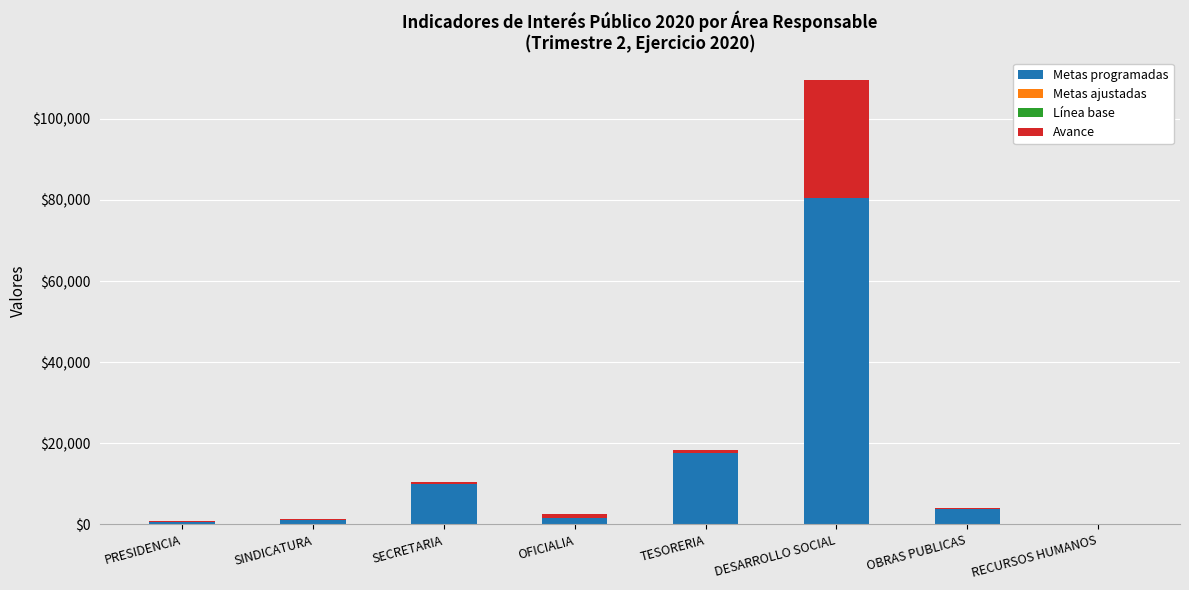

Are the bars grouped side by side (vs. stacked)?

No